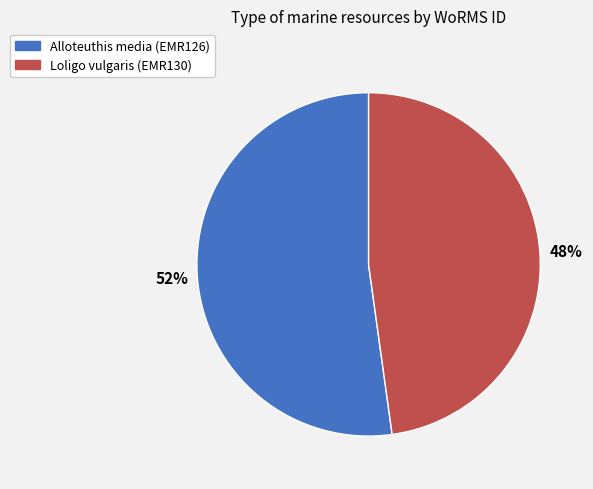

Approximately how many times larger is the value at Loligo vulgaris (EMR130) compared to Alloteuthis media (EMR126)?

0.9